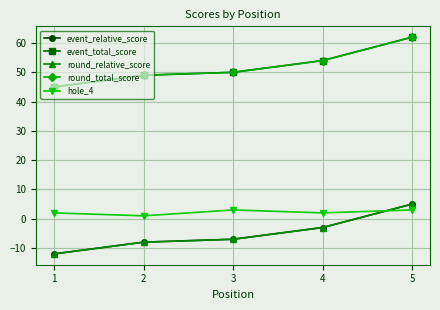

What is the value of the round_total_score point at the 5th from the left?

62